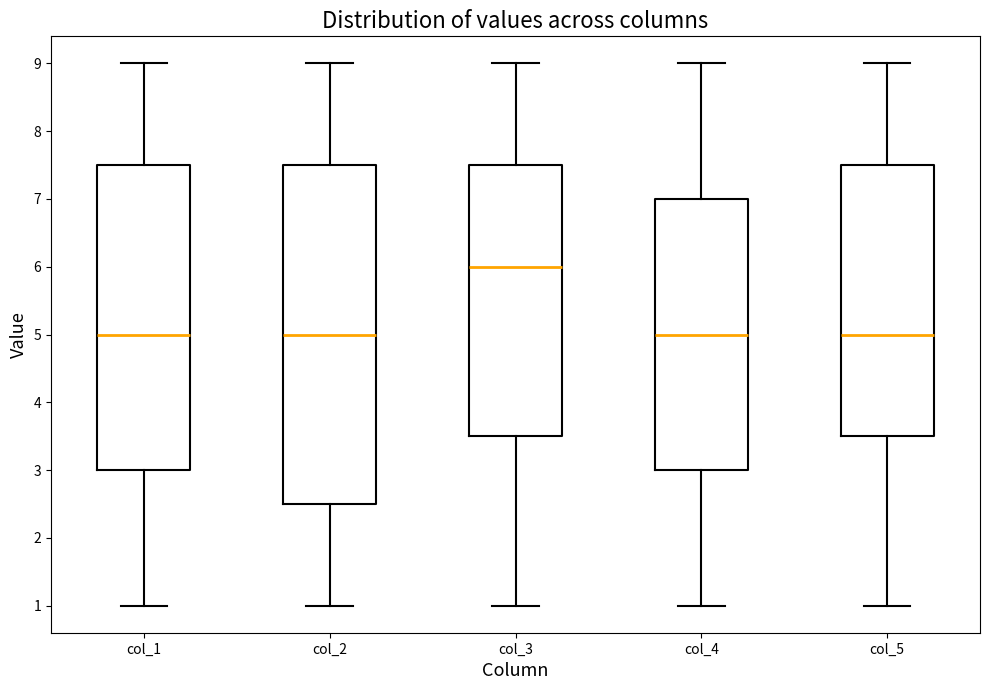

Reading left to right, transcribe this box plot: for each box, give where its median line is, the range the box spans, and where its two whiskers end, as read against the y-axis. The values are not printed on the chart, so give them approximately, as read against the axis.

col_1: median 5.0, box 3.0 to 7.5, whiskers 1.0 to 9.0
col_2: median 5.0, box 2.5 to 7.5, whiskers 1.0 to 9.0
col_3: median 6.0, box 3.5 to 7.5, whiskers 1.0 to 9.0
col_4: median 5.0, box 3.0 to 7.0, whiskers 1.0 to 9.0
col_5: median 5.0, box 3.5 to 7.5, whiskers 1.0 to 9.0